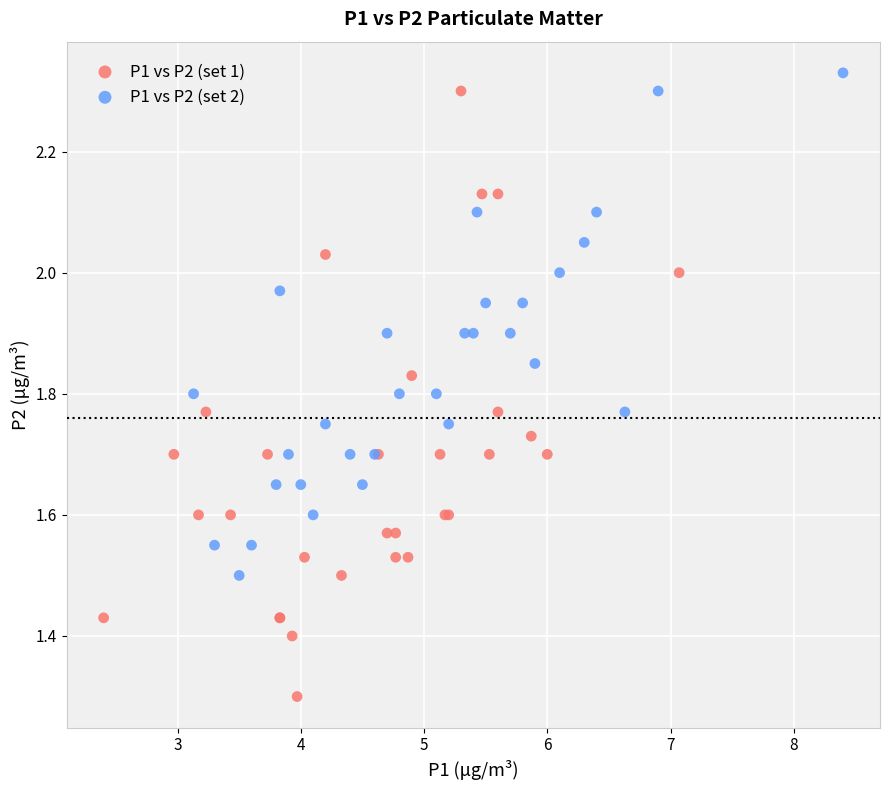

Which series contains the lowest Y value?

P1 vs P2 (set 1)